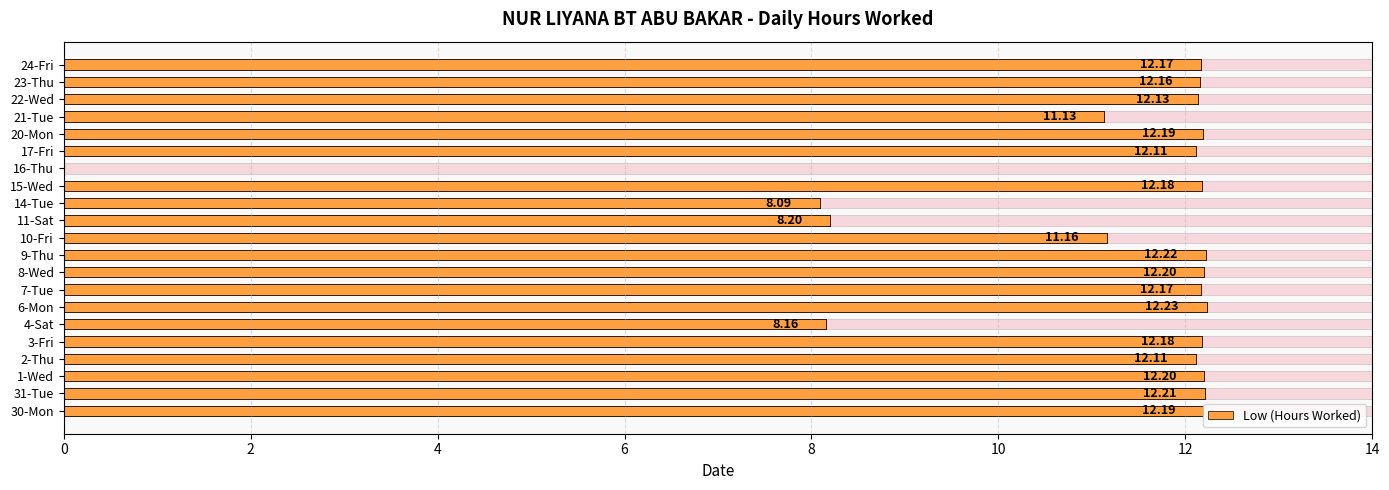

How many bars are there in total?

21